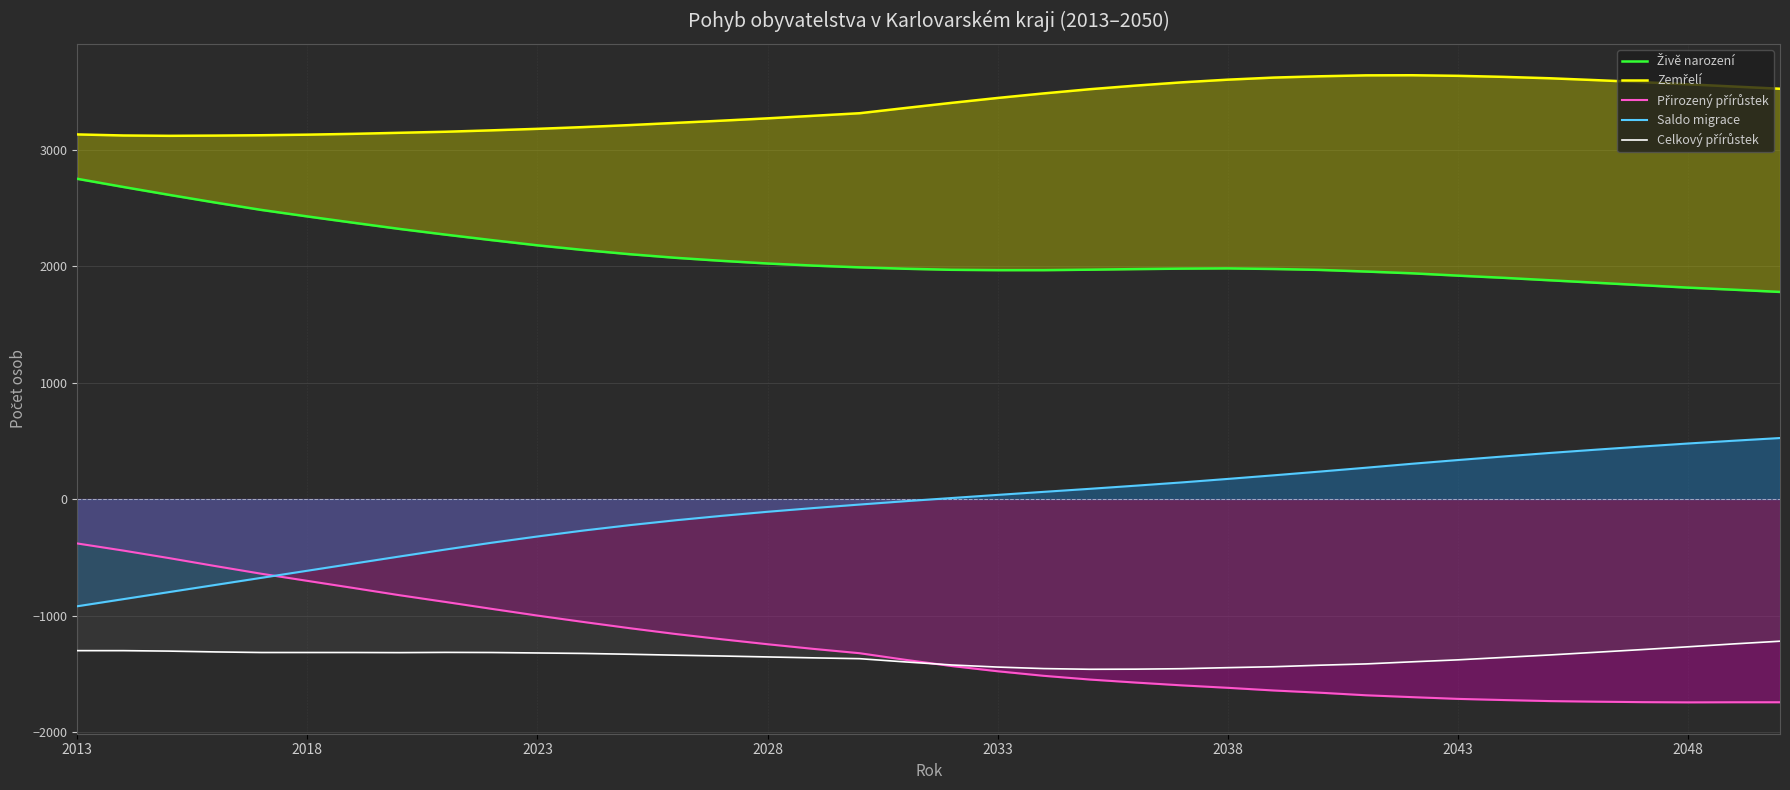

Count the number of categories in the chart.

38